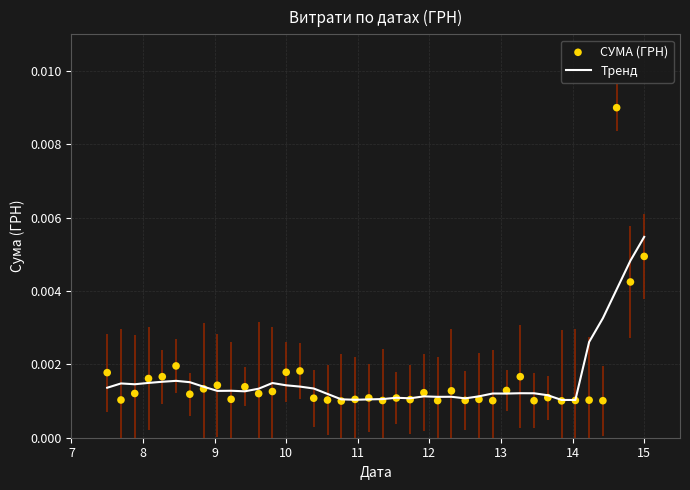

Which series reaches the minimum Y coordinate?

СУМА (ГРН)